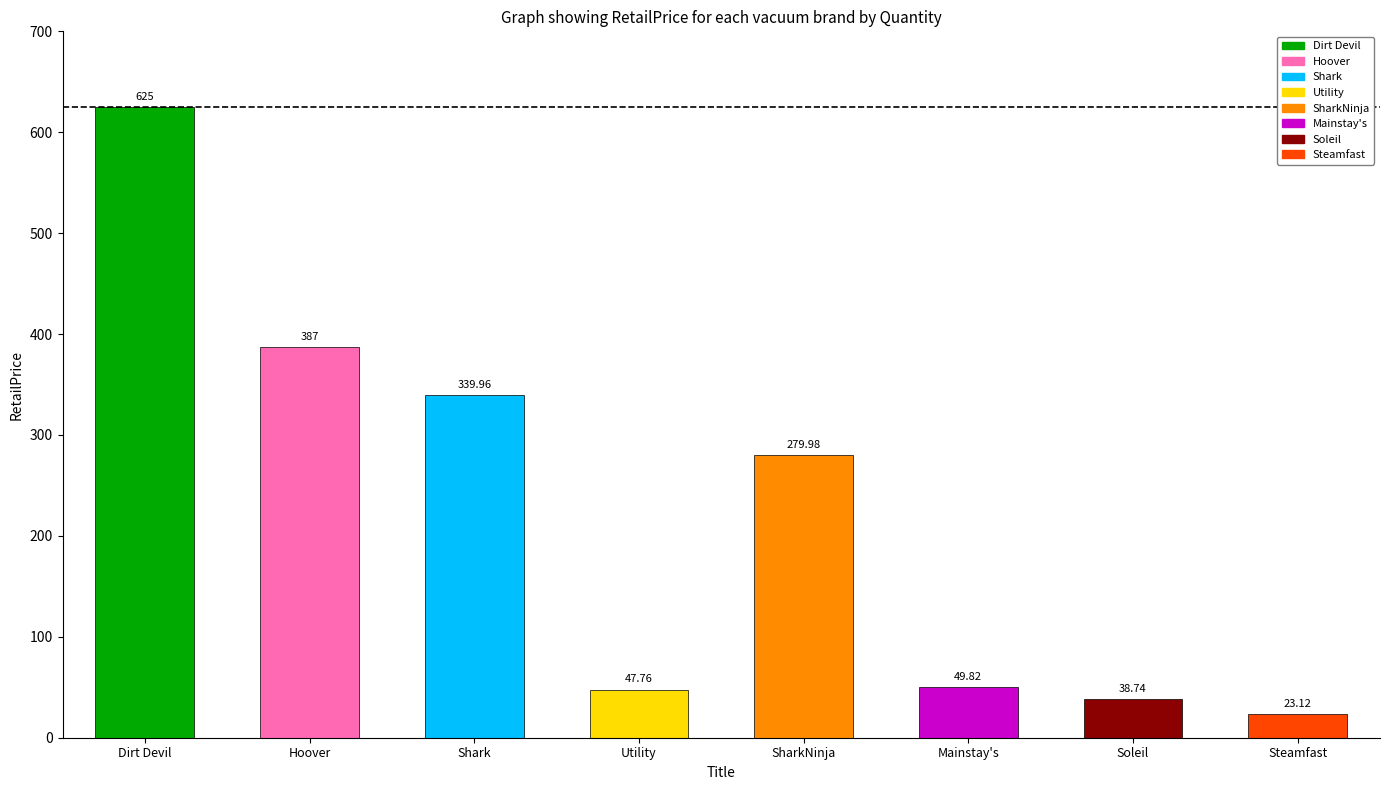

What is the approximate value at Dirt Devil?

625.0